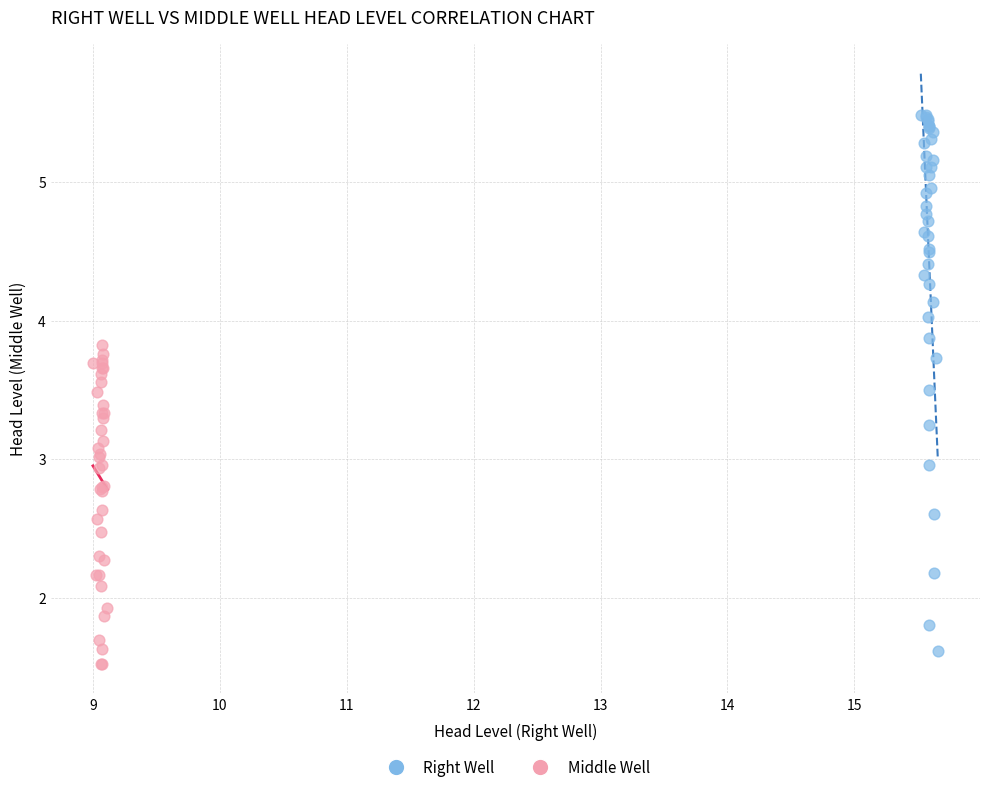

Which series reaches the minimum Y coordinate?

Middle Well